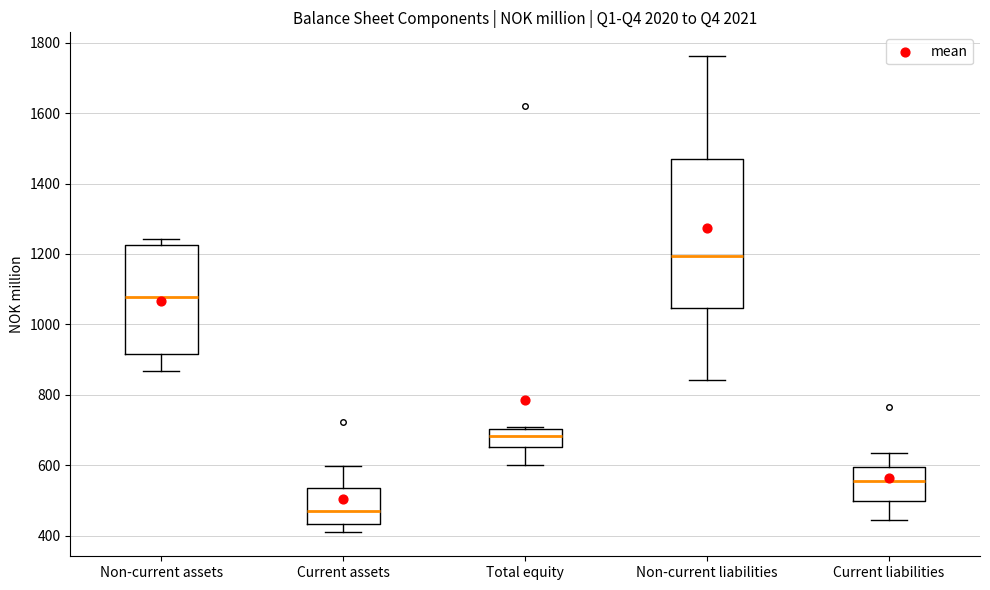

Which box's median line is the highest?

Non-current liabilities